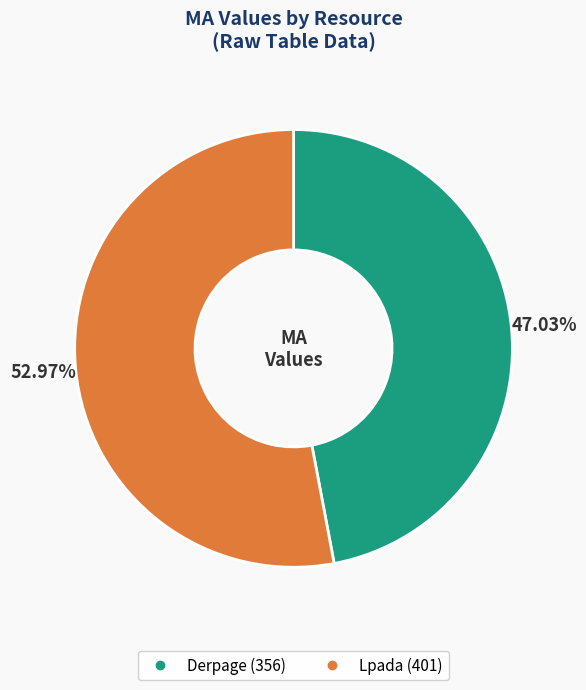

To the nearest percent, what is the combined percentage of Lpada and Derpage?

100%